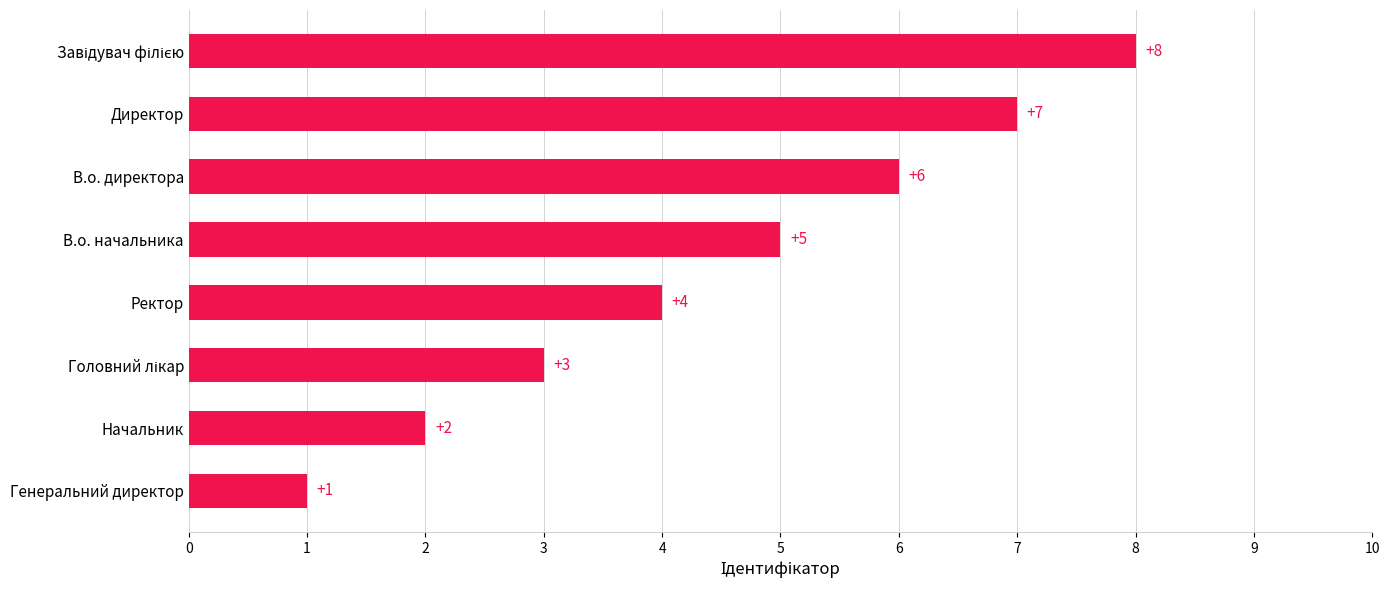

What is the difference between the maximum and second lowest values?

6